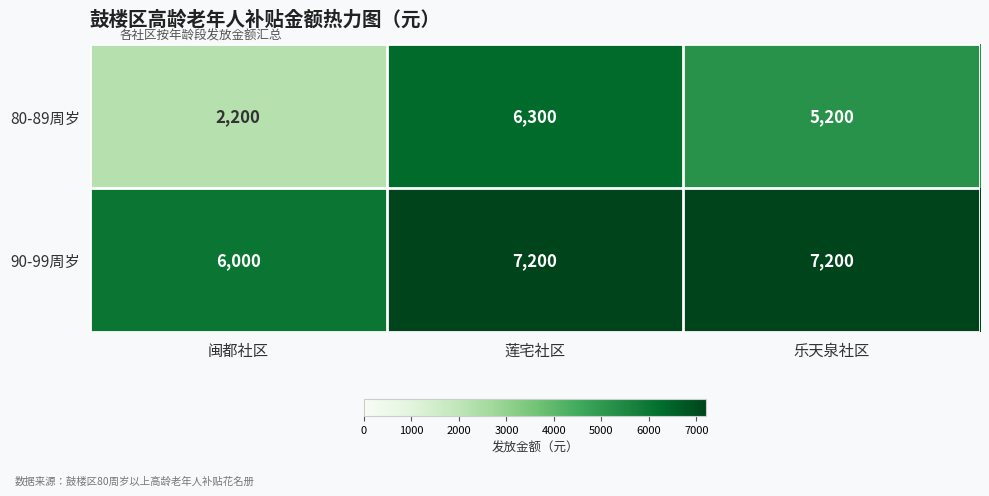

Which series changed the most between 闽都社区 and 莲宅社区?

80-89周岁